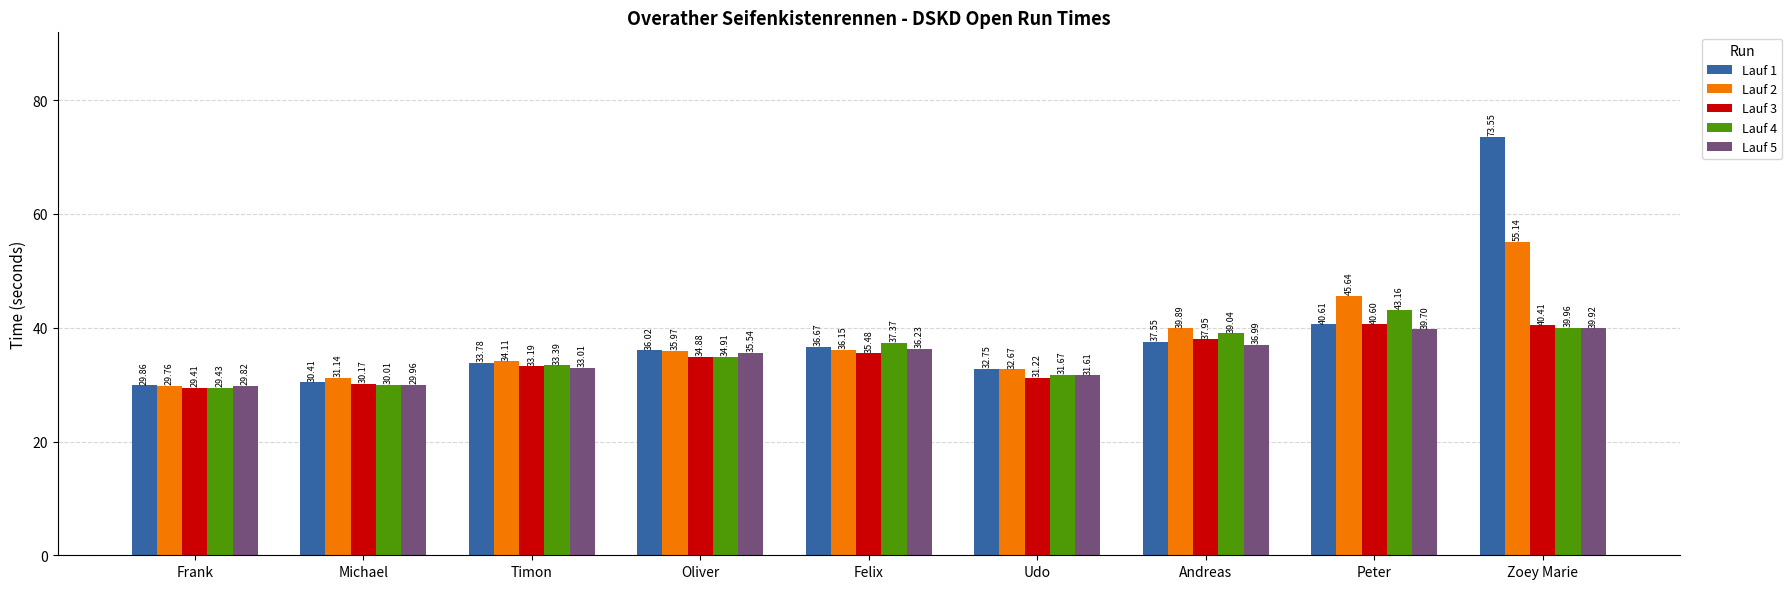

What is the difference between the second highest and minimum values in the Lauf 2 series?

15.9